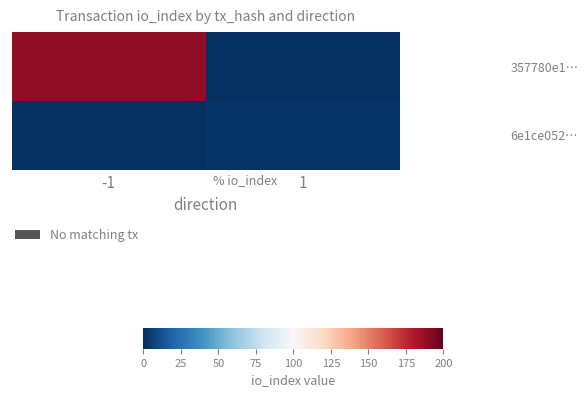

What is the maximum value shown in the chart?

189